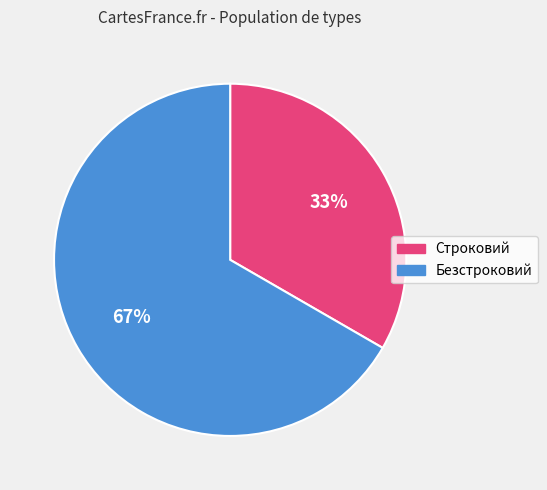

To the nearest percent, what is the average slice percentage?

50%